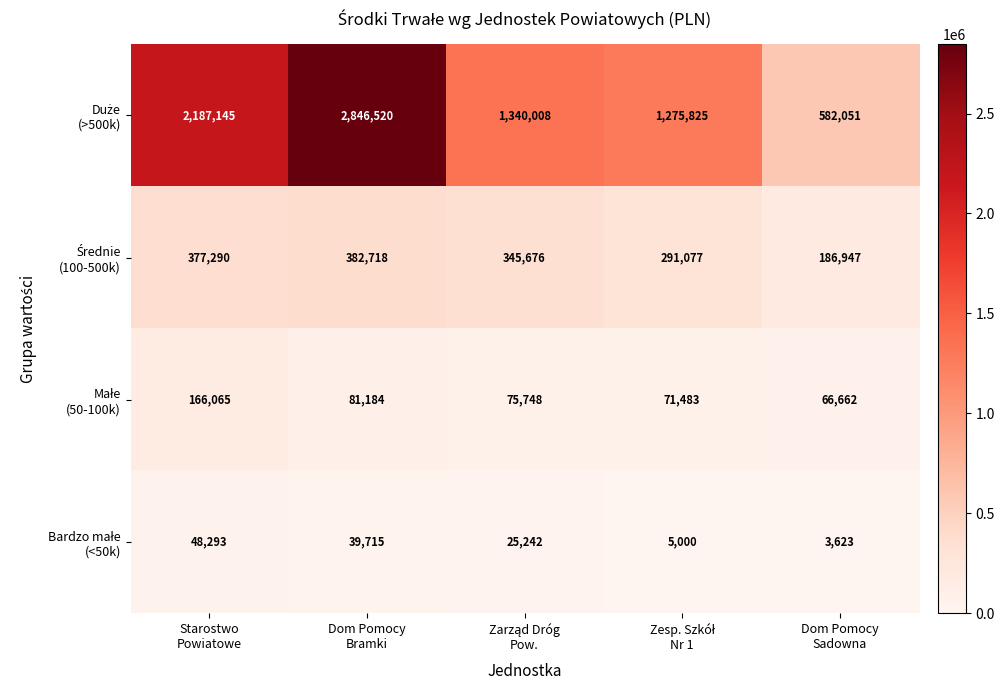

At how many categories does at least one series exceed 1039282?

4